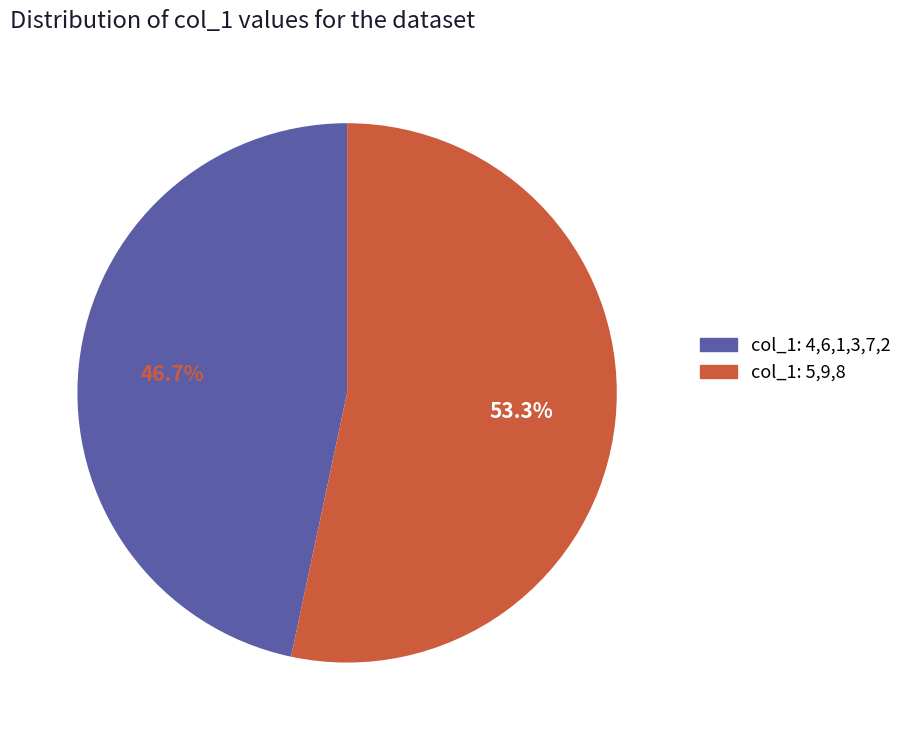

Does any single category account for the majority?

Yes